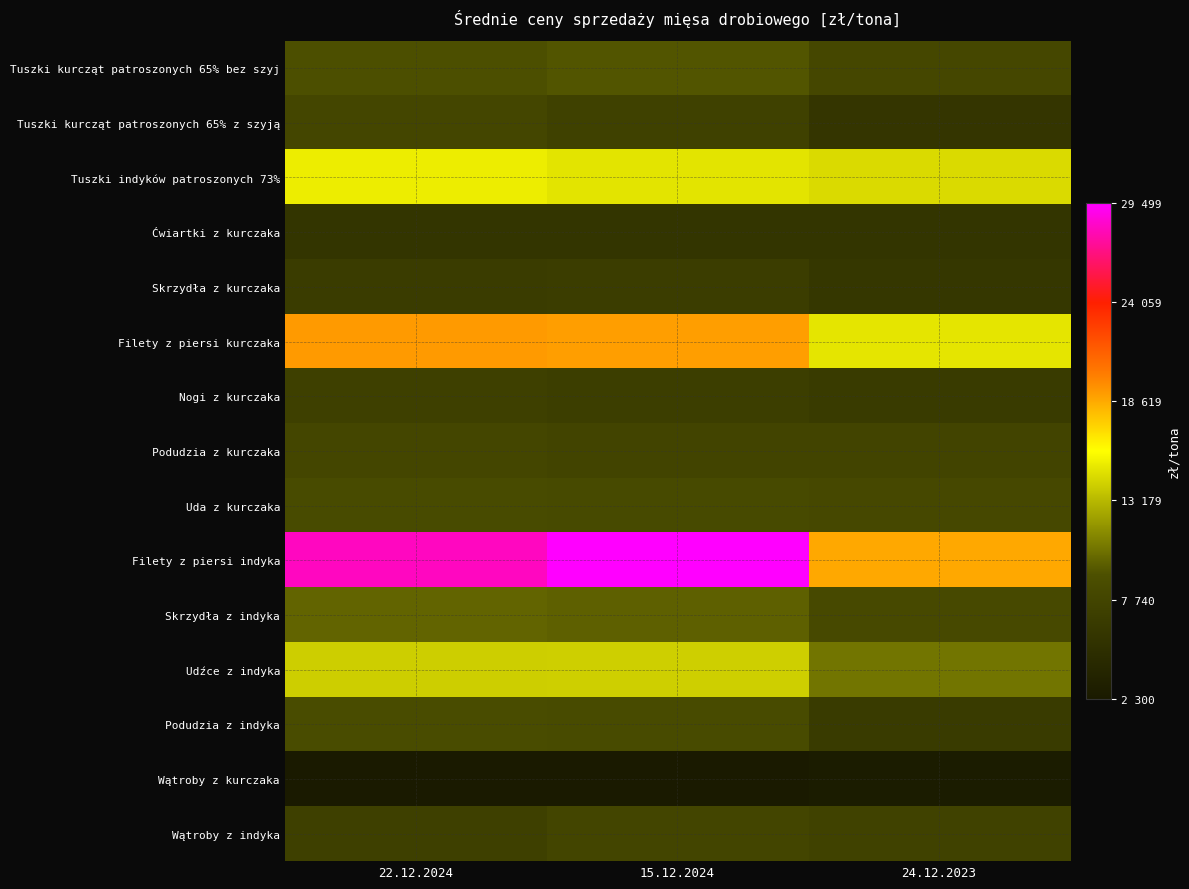

At how many categories does at least one series exceed 2478?

3